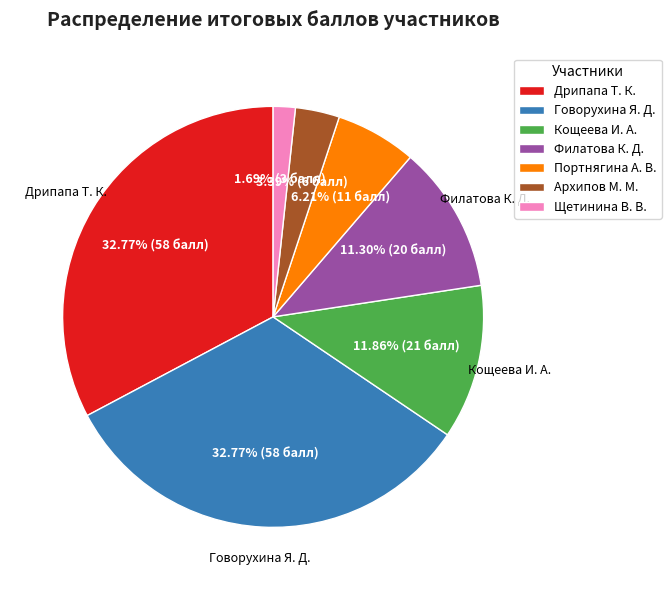

Count the number of slices in the pie.

7